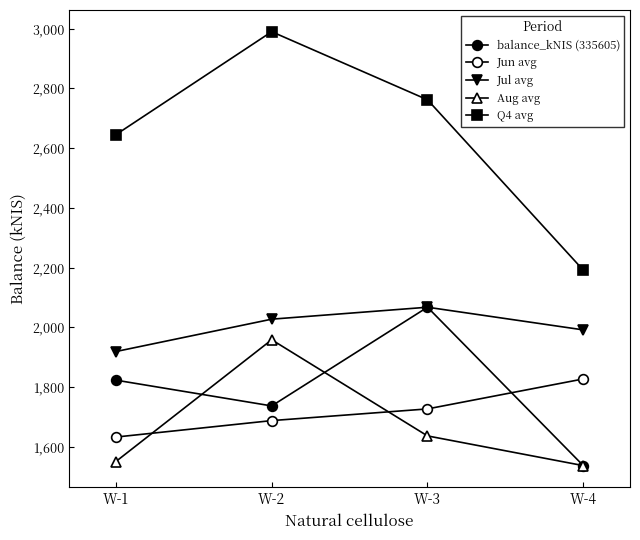

True or false: Aug avg has a value of 950.9 at W-2.

False